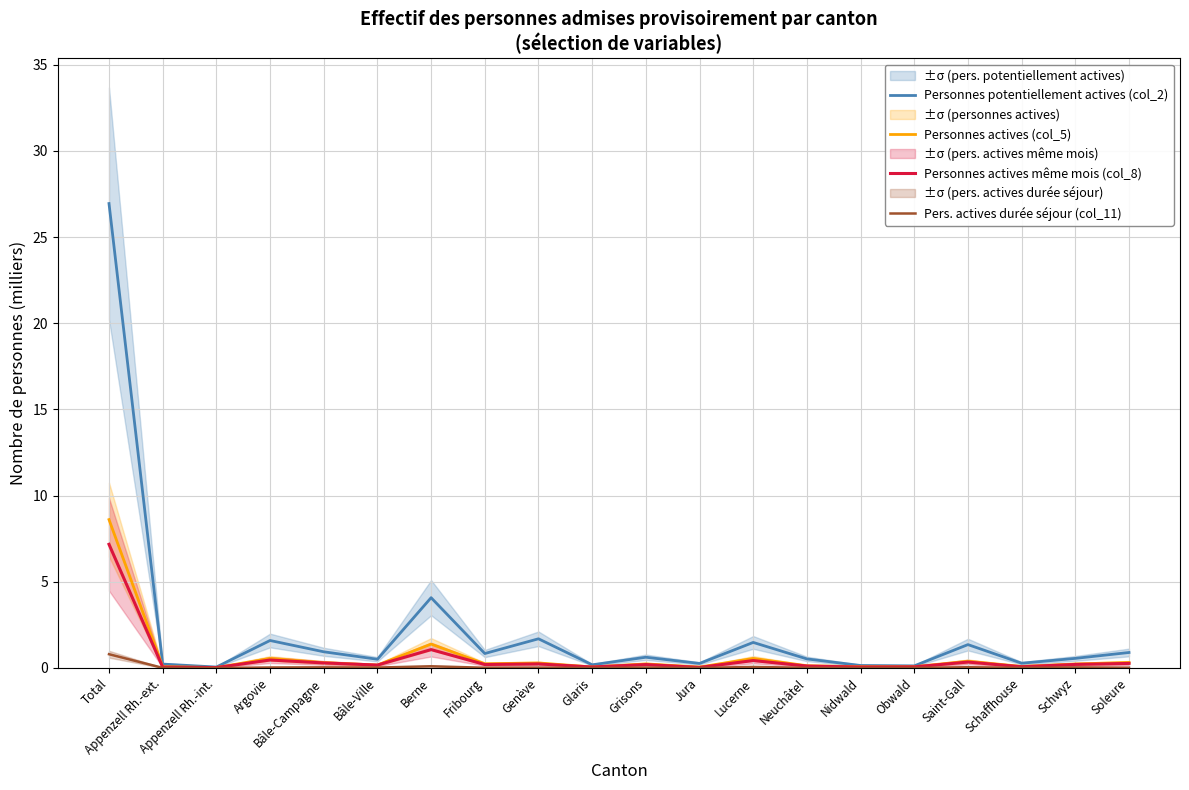

At which category is the sum across all series the highest?

Total